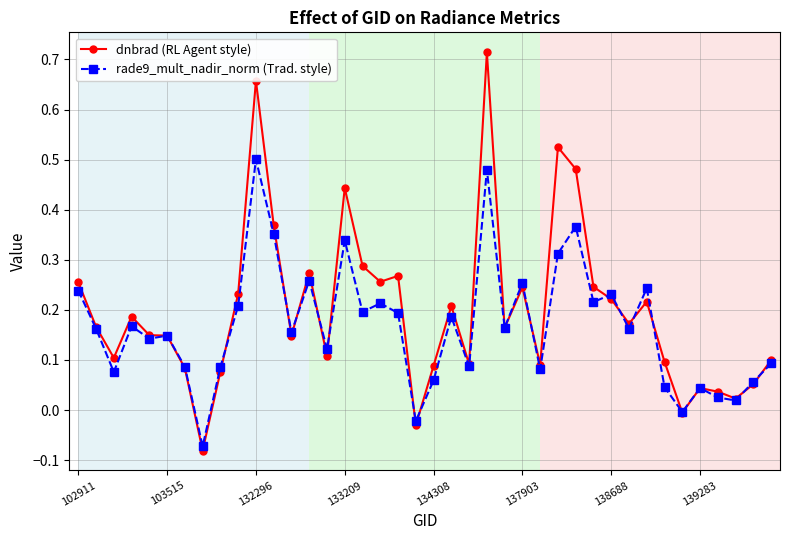

Which series has the widest spread of values?

dnbrad (RL Agent style)